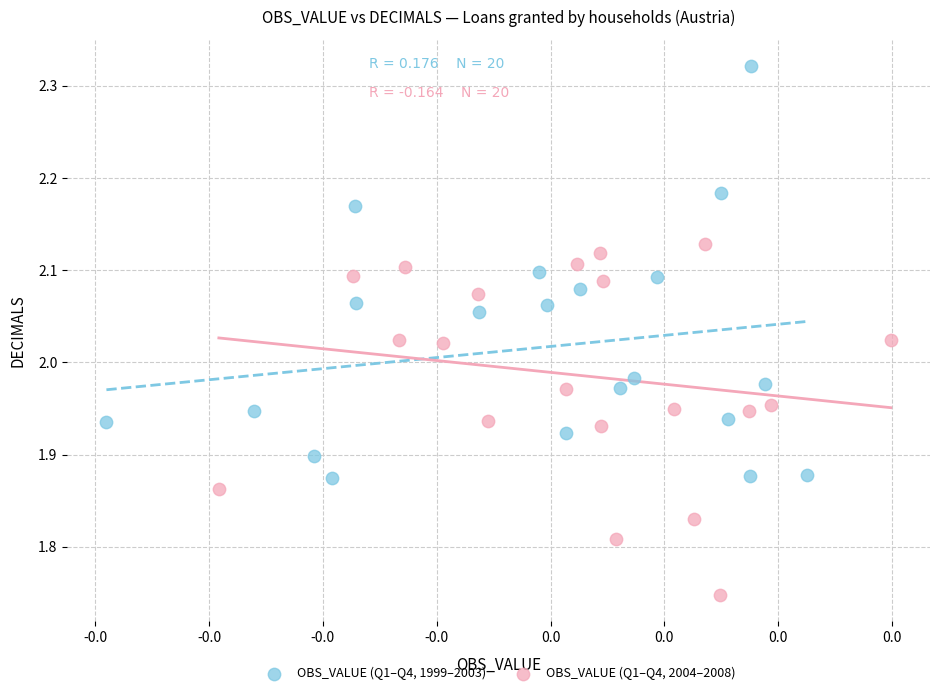

What are all the series names shown in the legend?

OBS_VALUE (Q1–Q4, 1999–2003), OBS_VALUE (Q1–Q4, 2004–2008)